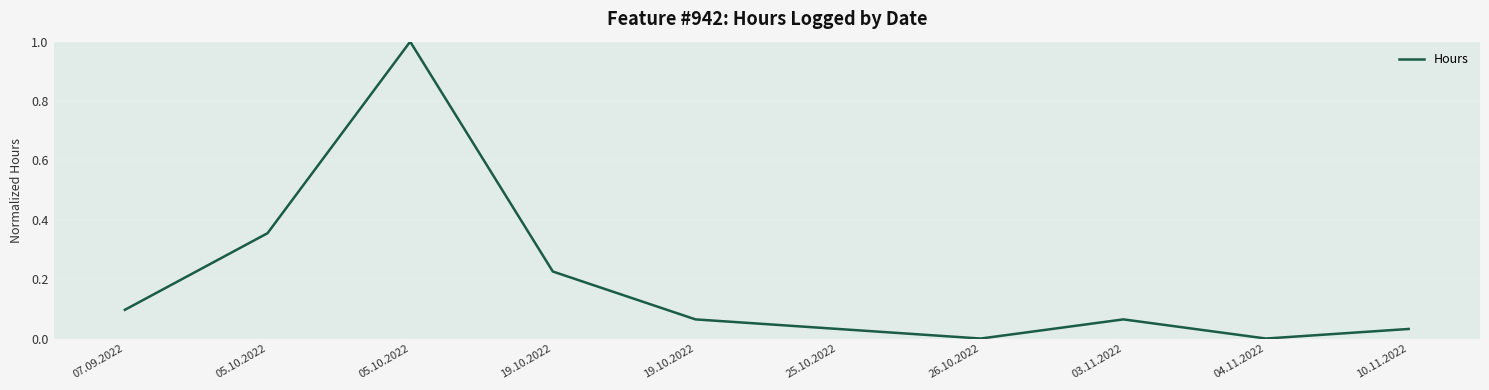

What is the greatest value displayed?

1.0